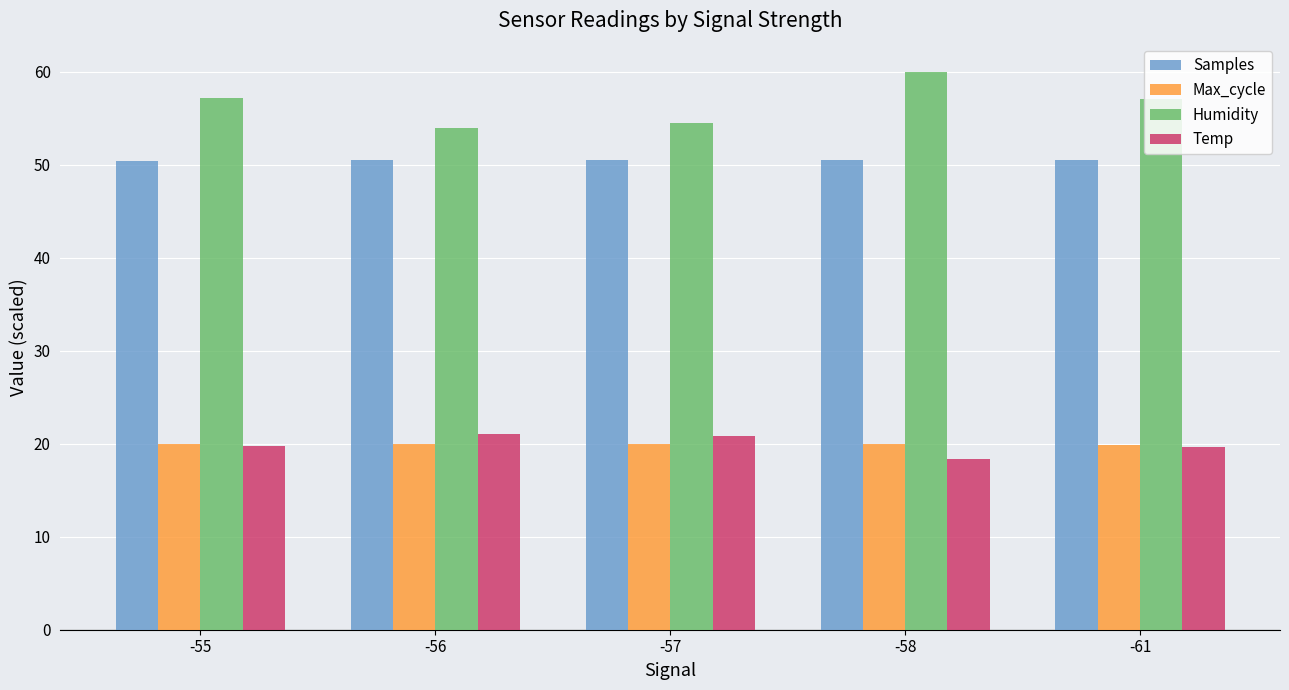

What is the maximum value for Temp?

21.0